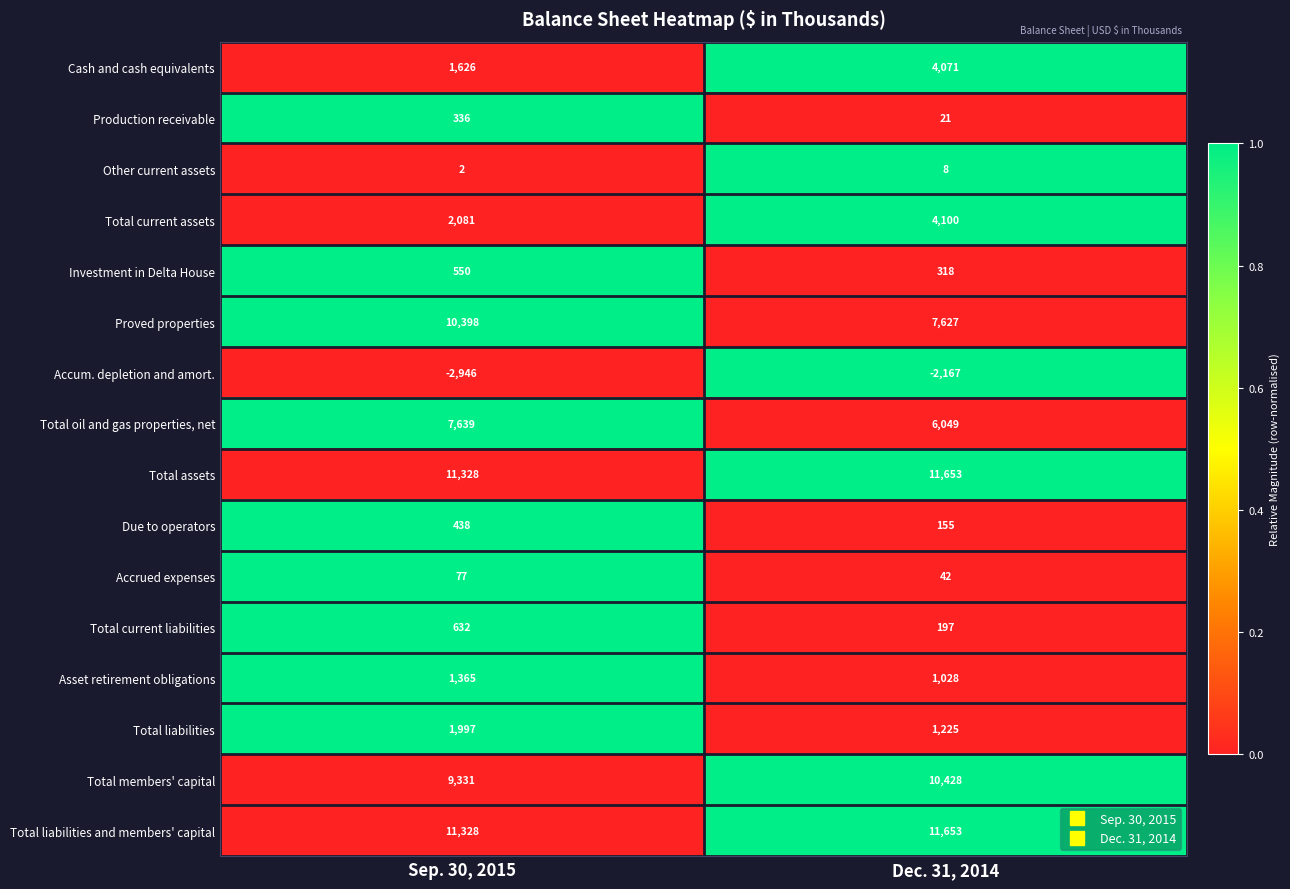

What is the difference between the maximum and minimum values in the Total current assets series?

2019